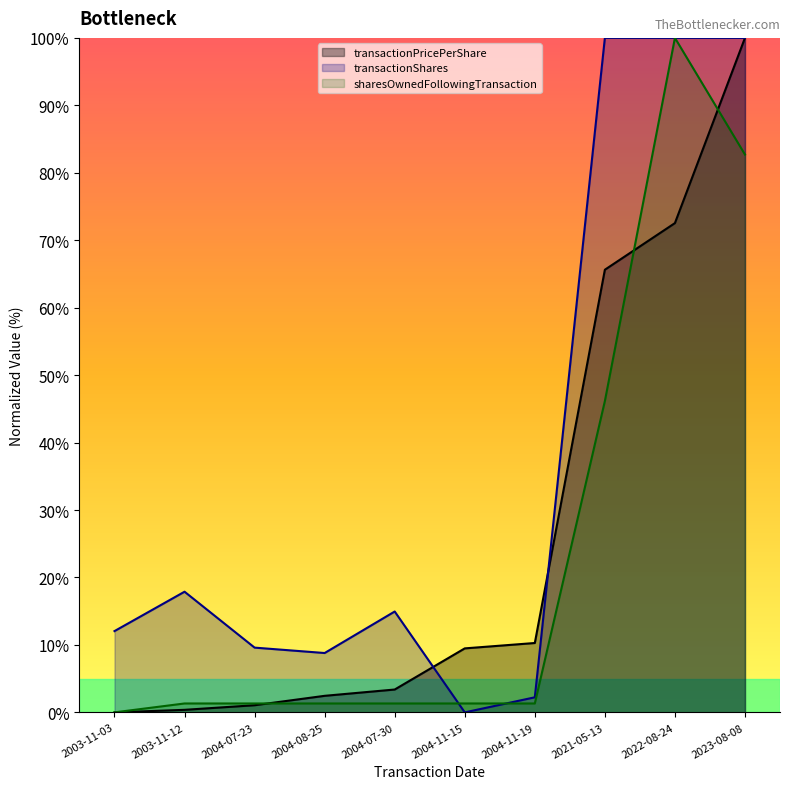

Does the chart display data point markers on the line(s)?

No